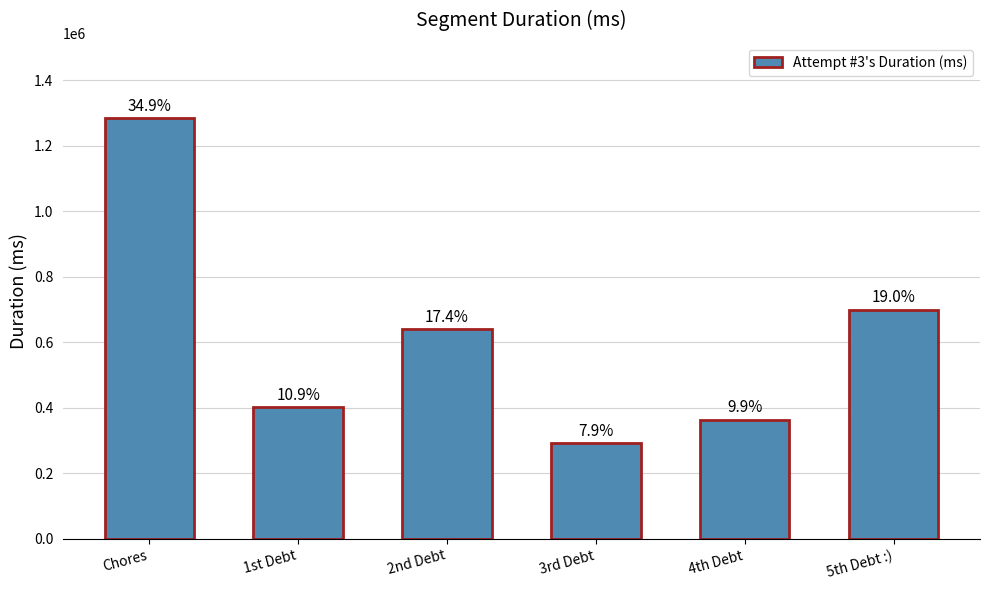

How many bars are there in total?

6